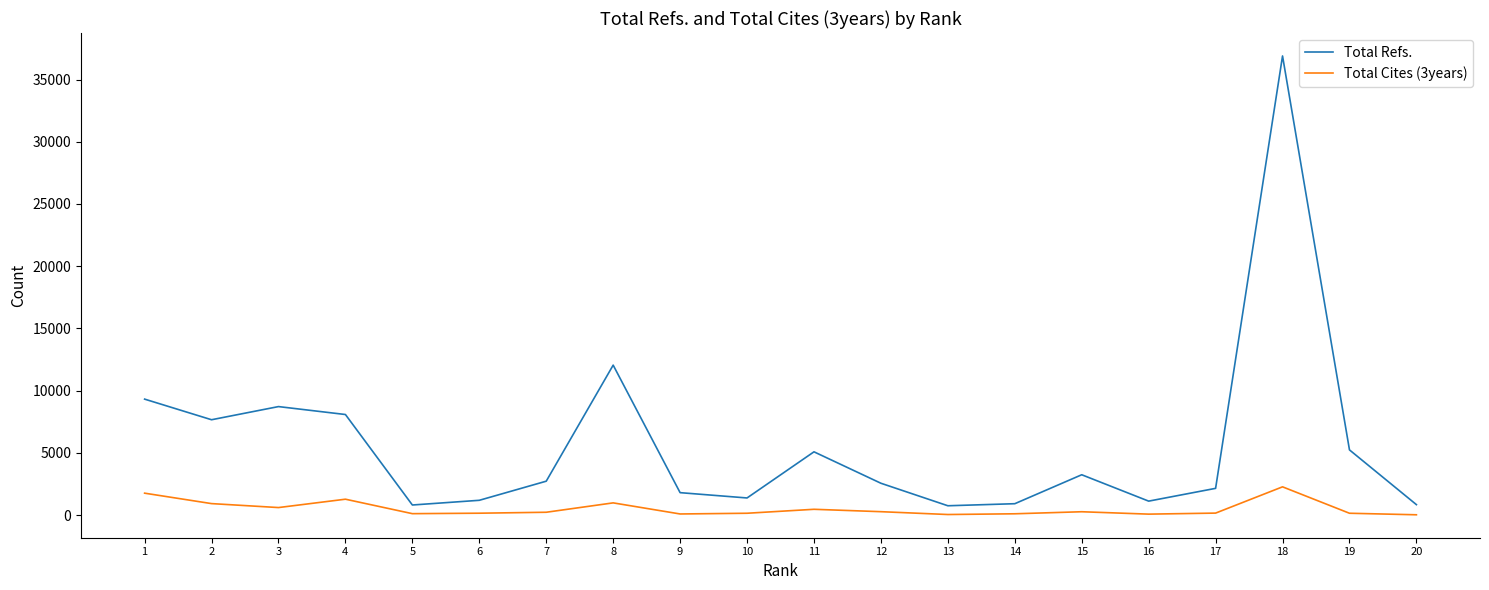

Which series has the largest range (max minus min)?

Total Refs.